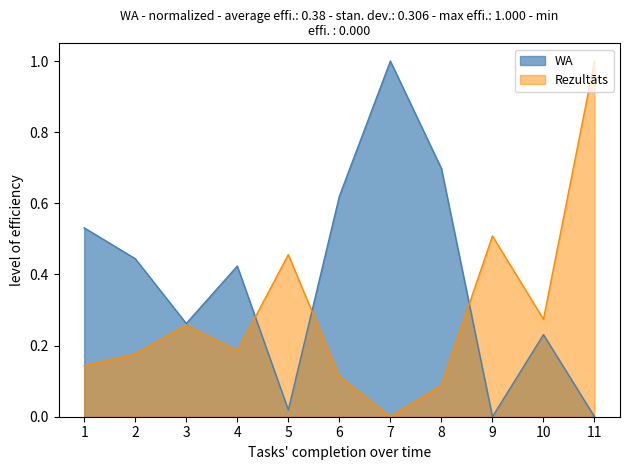

The Rezultāts series shows -0.5 at 7. True or false?

False